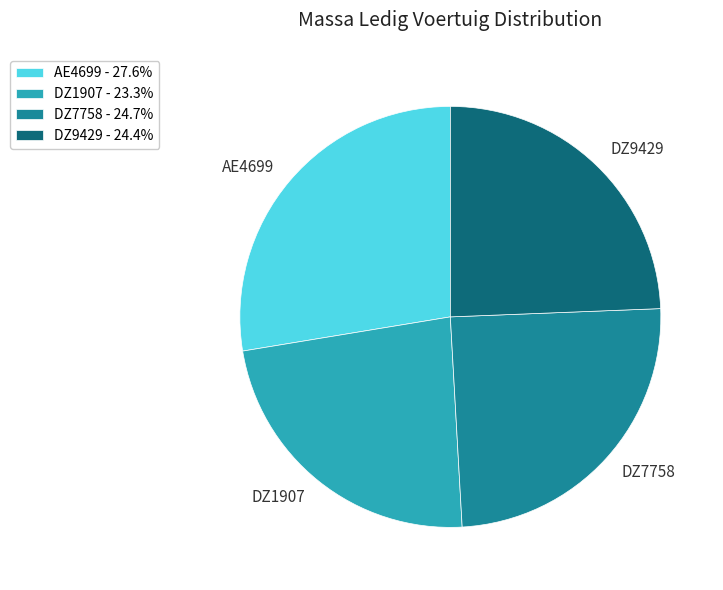

Is there any slice that represents more than half of the pie?

No